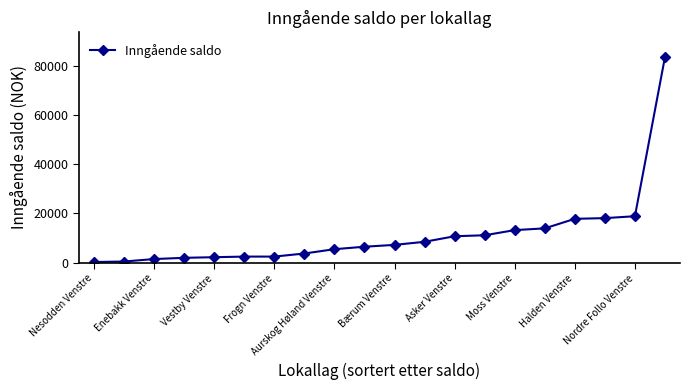

What is the maximum value shown in the chart?

83440